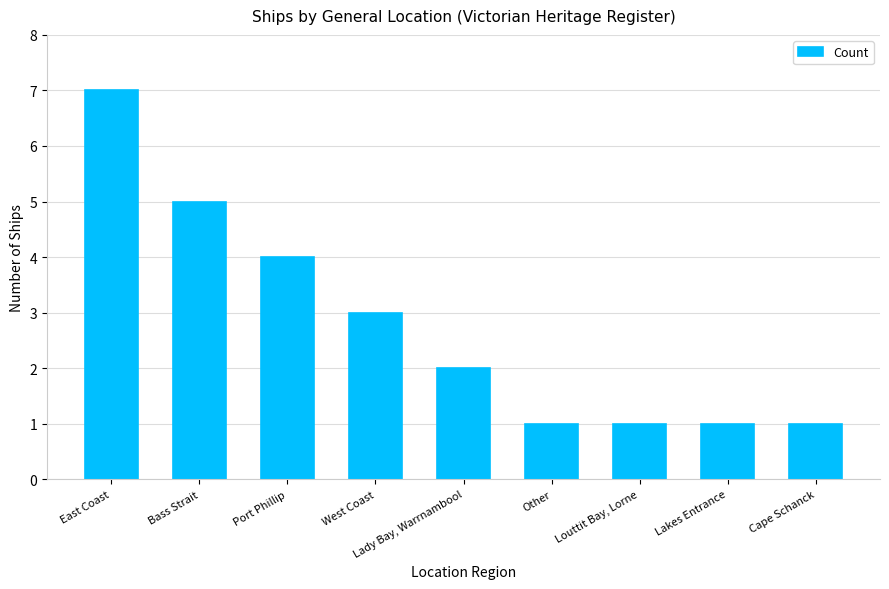

How many values are below 2?

4